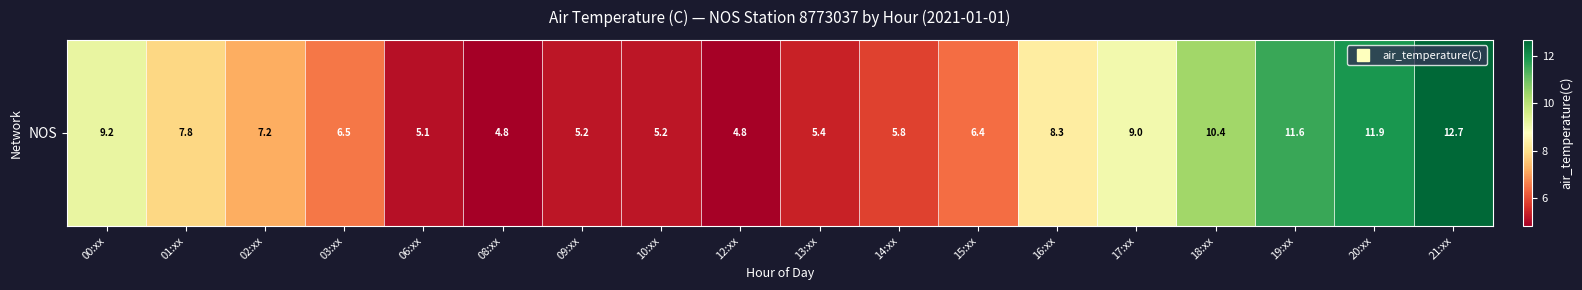

List the labels in order of value, largest first.

21:xx, 20:xx, 19:xx, 18:xx, 00:xx, 17:xx, 16:xx, 01:xx, 02:xx, 03:xx, 15:xx, 14:xx, 13:xx, 09:xx, 10:xx, 06:xx, 12:xx, 08:xx